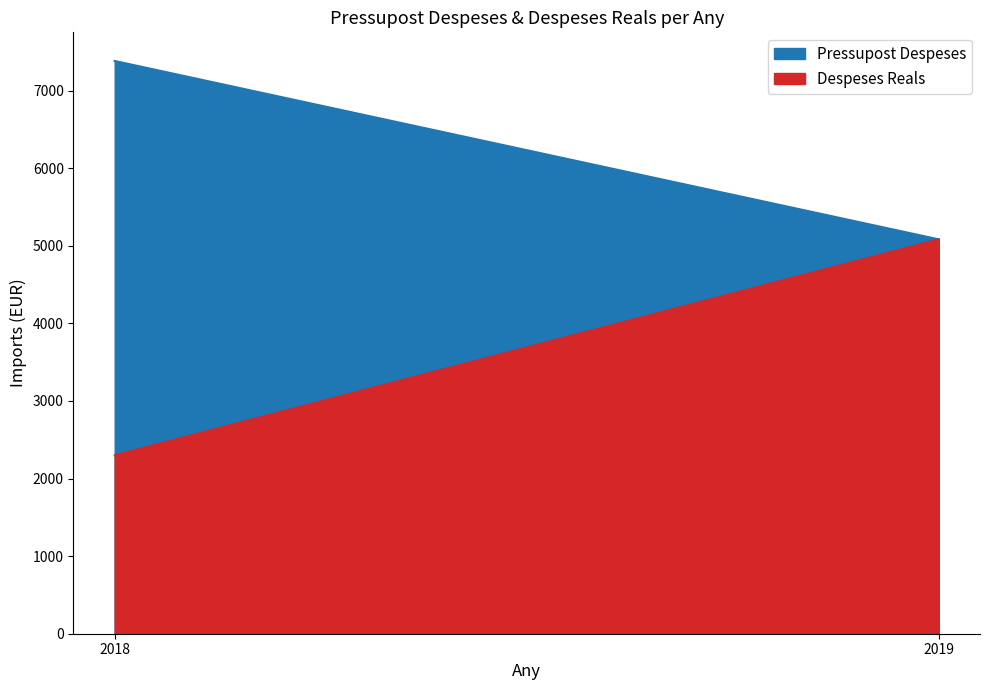

Is it true that Despeses Reals equals 2299 at 2018?

True